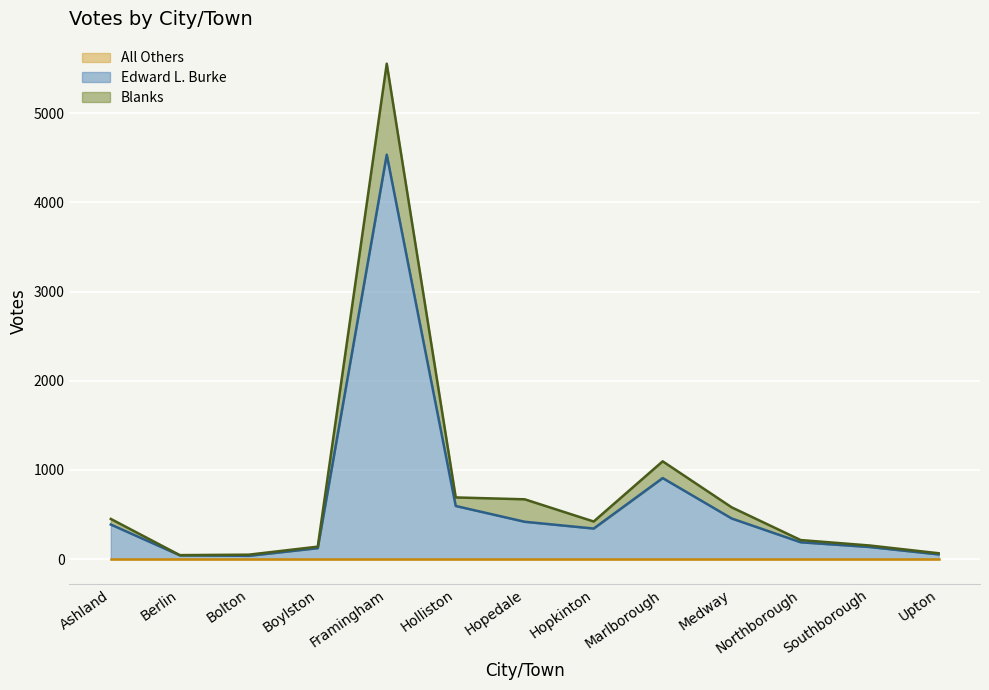

What is the difference between the maximum and second lowest values in the Blanks series?

5507